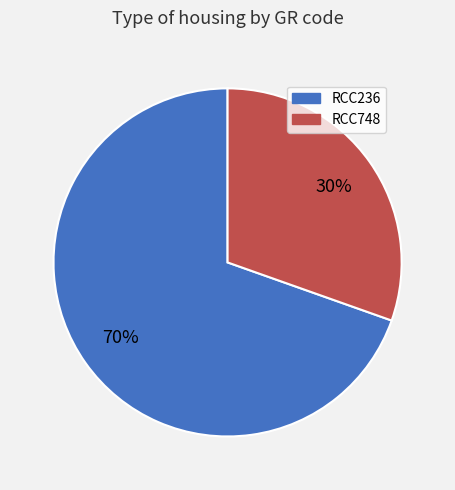

Which slice is the smallest?

RCC748